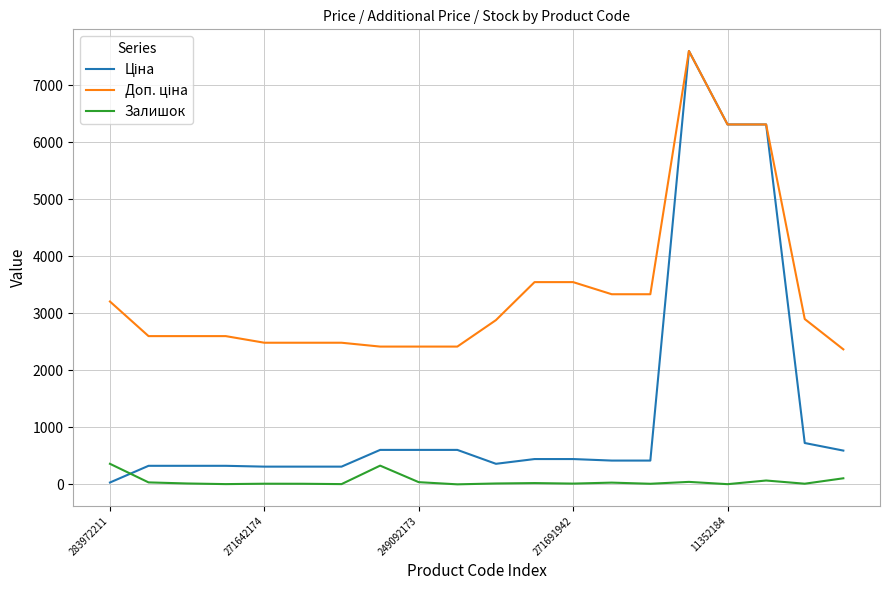

What is the maximum value shown in the chart?

7596.5